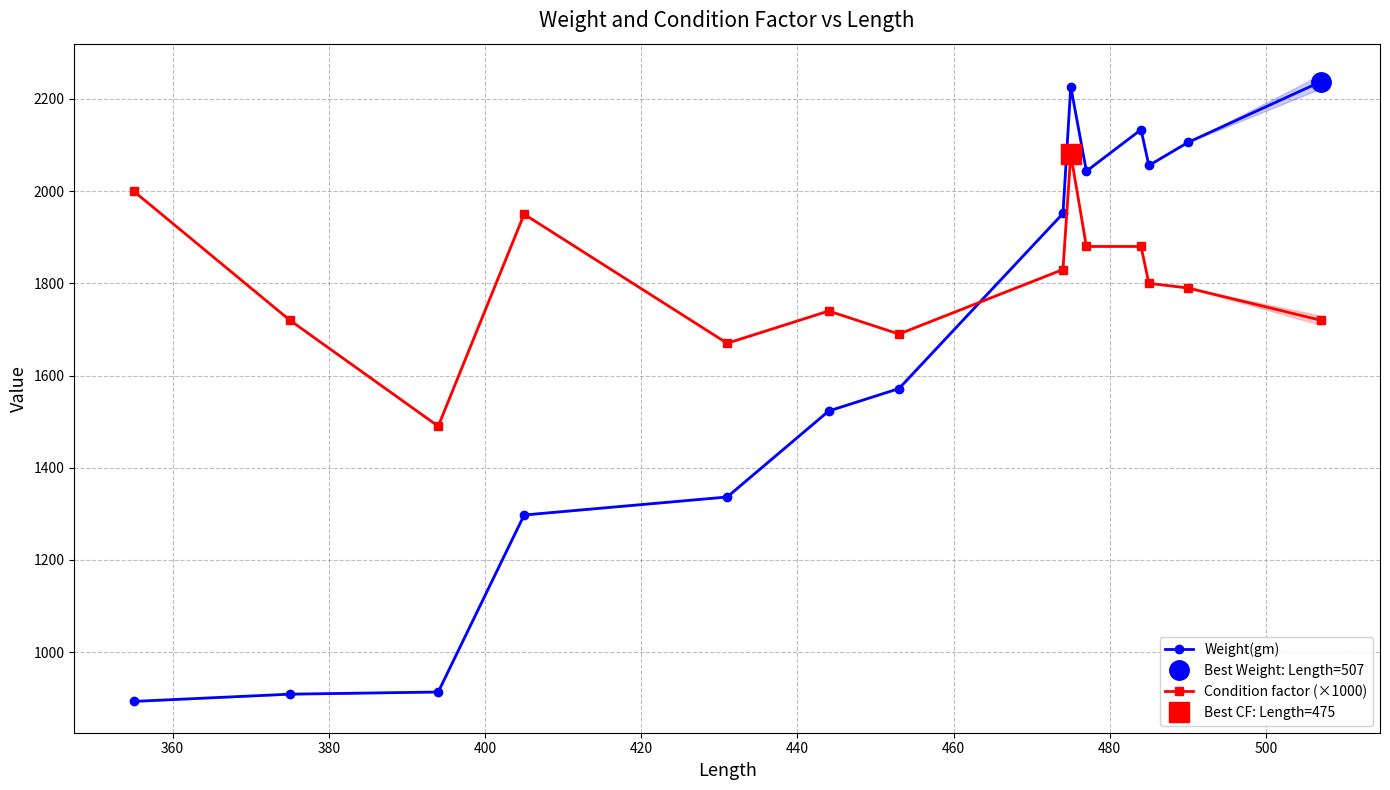

Which series ends up on top after the final intersection of Condition factor (×1000) and Weight(gm)?

Weight(gm)